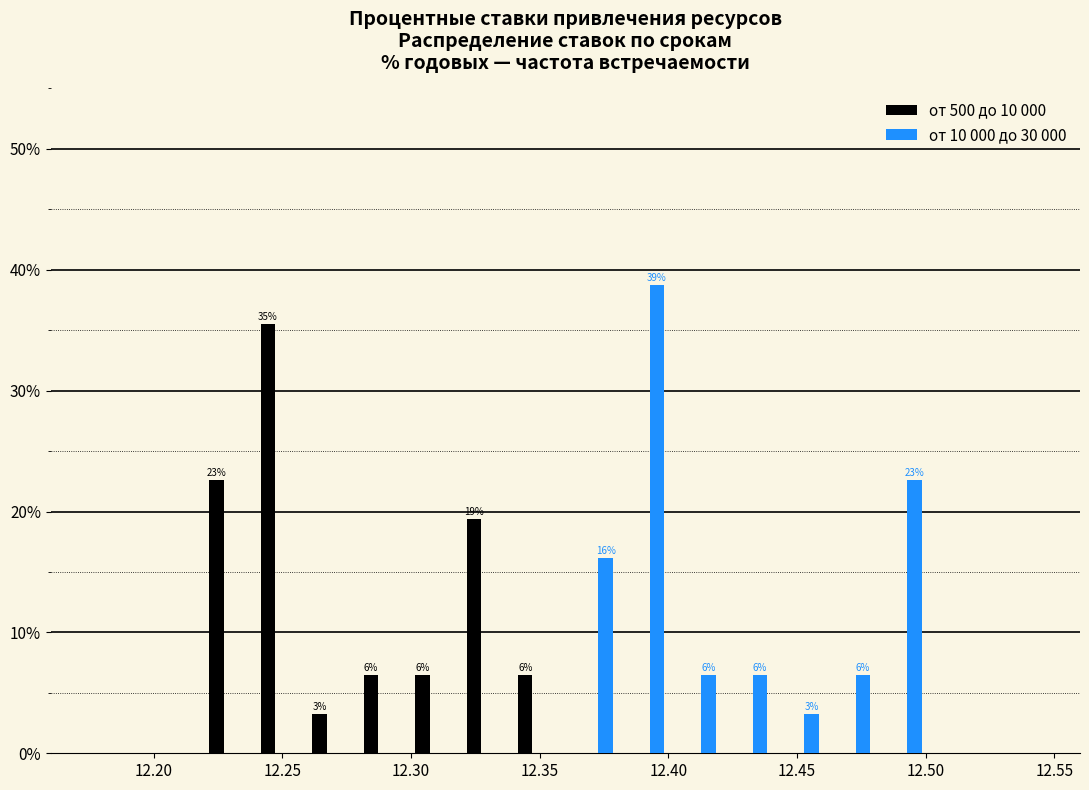

In the от 10 000 до 30 000 series, which range on the x-axis has the tallest bar?

12.38 to 12.40